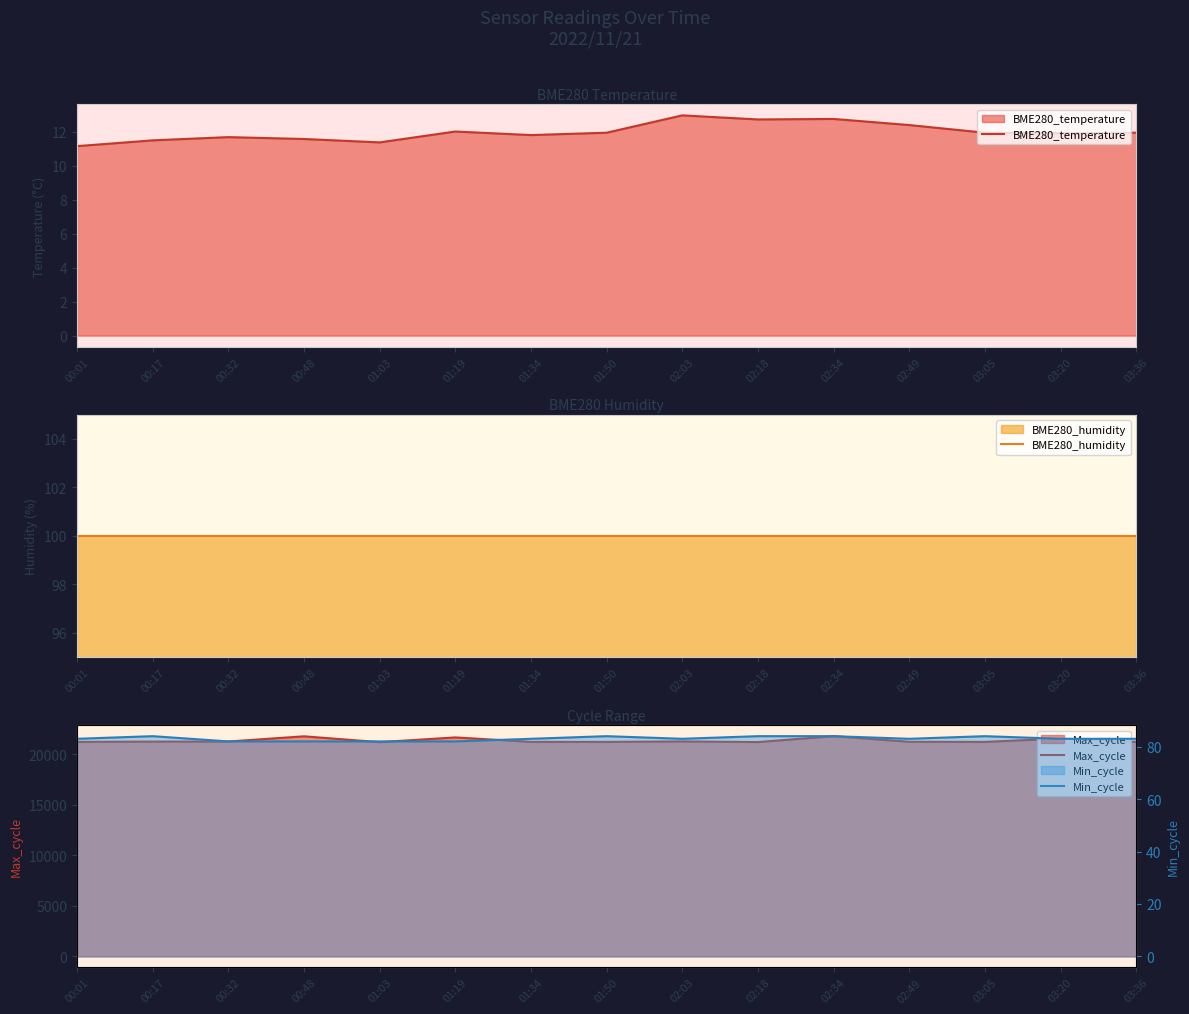

The value of BME280_humidity at 01:34 is 44.0. True or false?

False